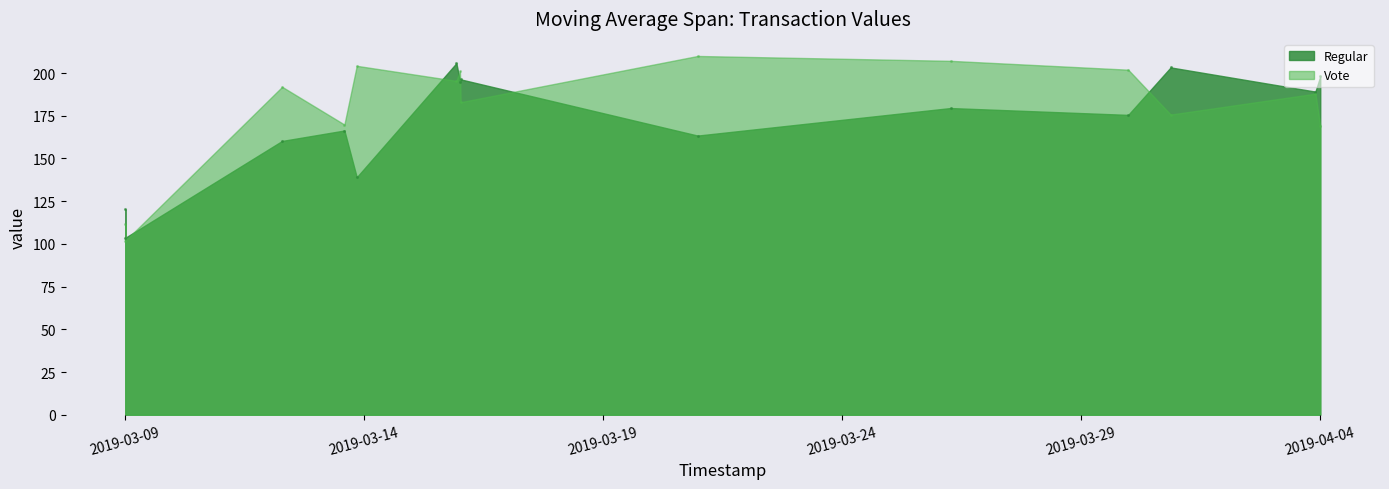

At how many categories does at least one series exceed 194?

6